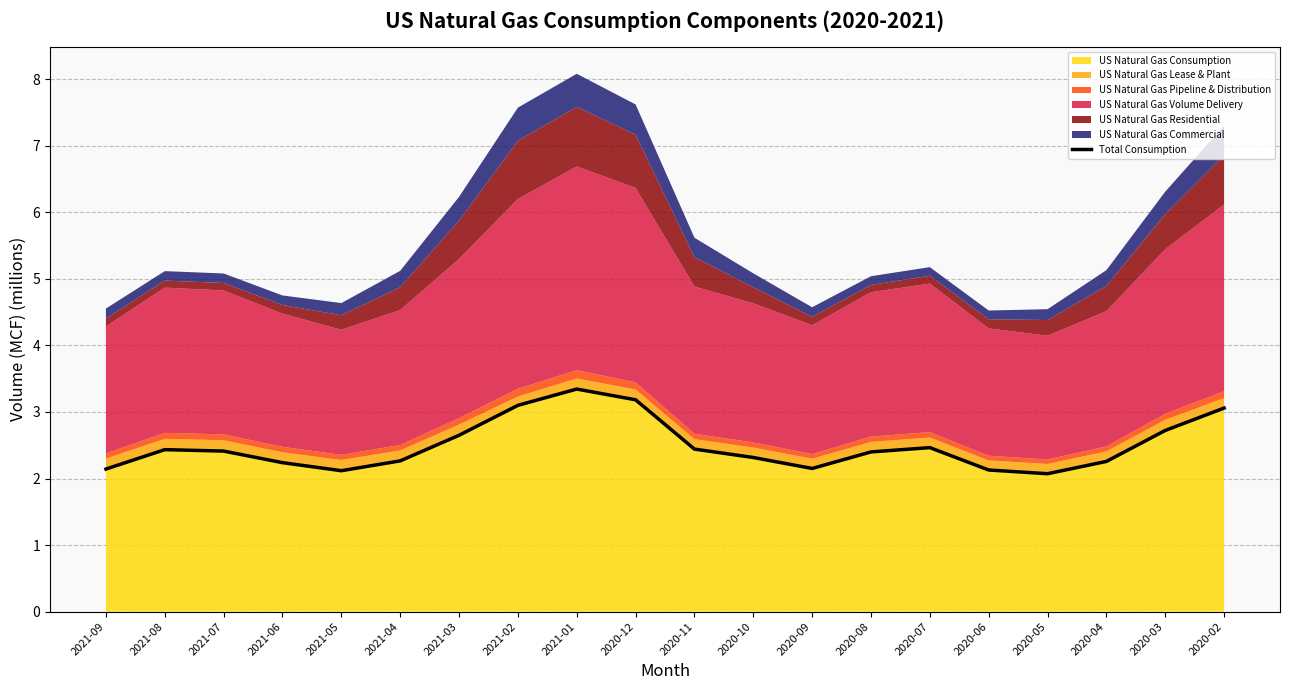

What is the change in value from 2020-10 to 2020-09?

-0.2